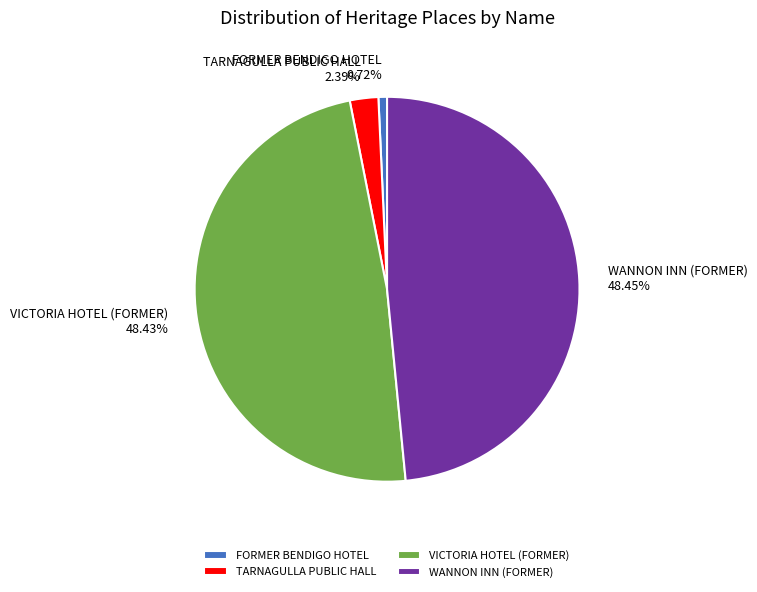

What portion of the pie excludes WANNON INN (FORMER)?

51.5%